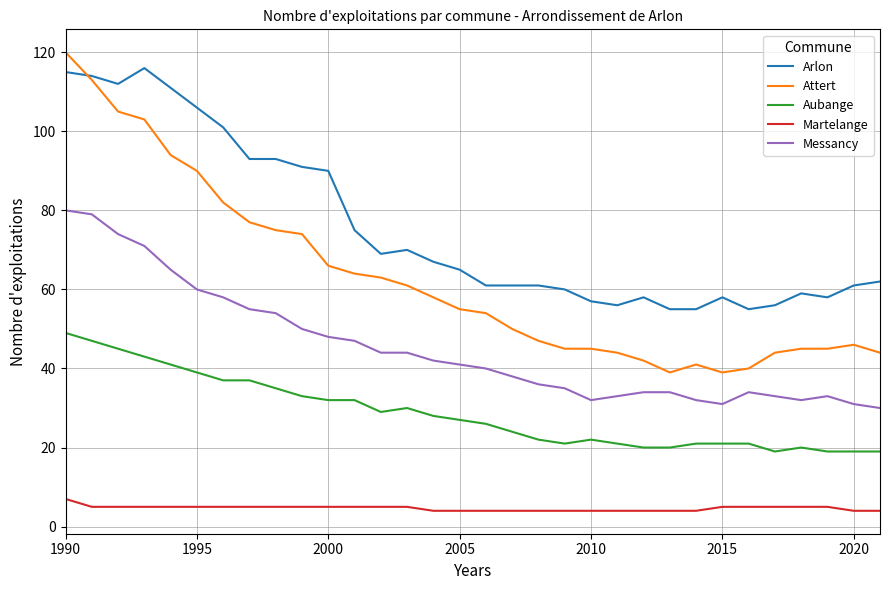

What is the average value of the Attert series?

63